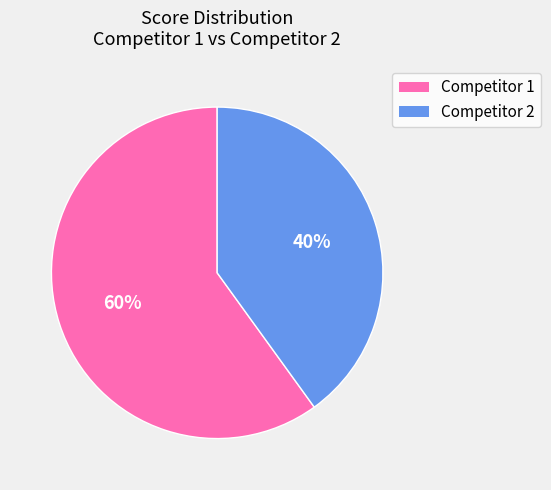

Is it true that Competitor 2 is 33% of the pie?

False